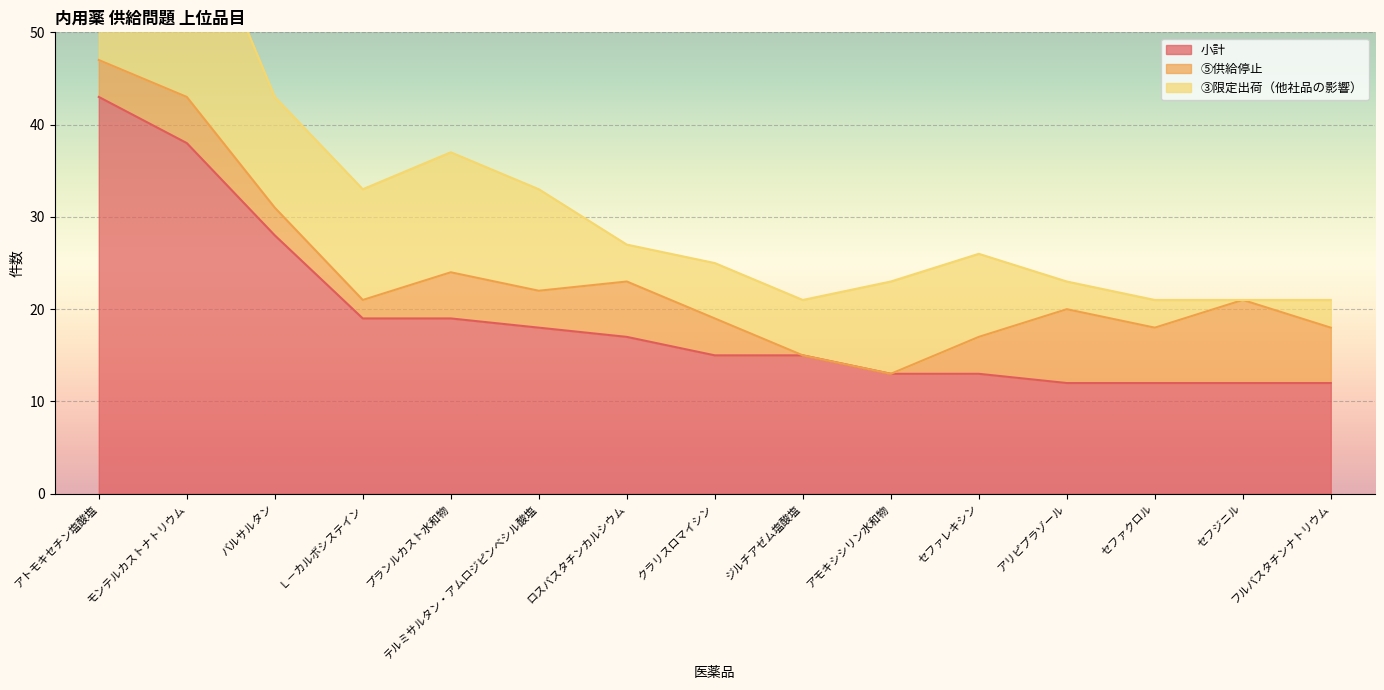

At which label does 小計 reach its peak?

アトモキセチン塩酸塩